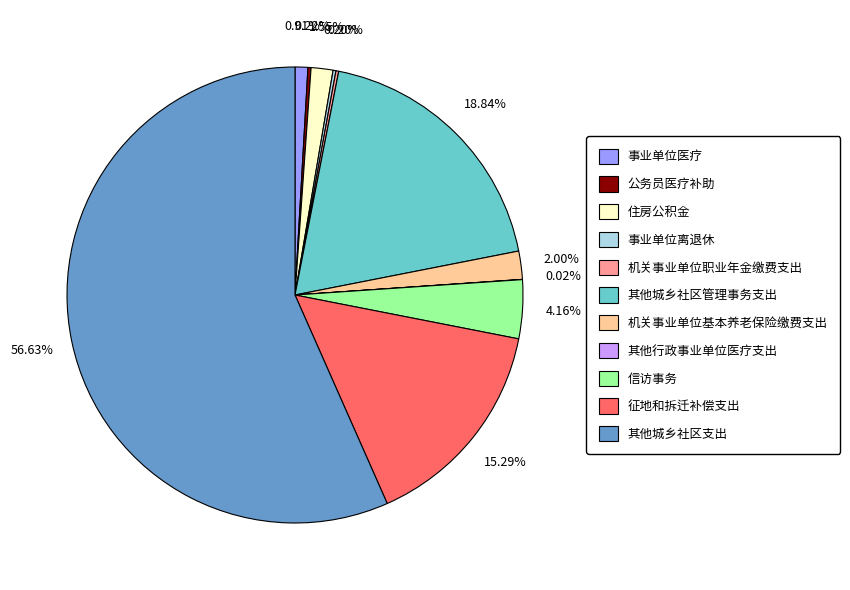

Does any single category account for the majority?

Yes